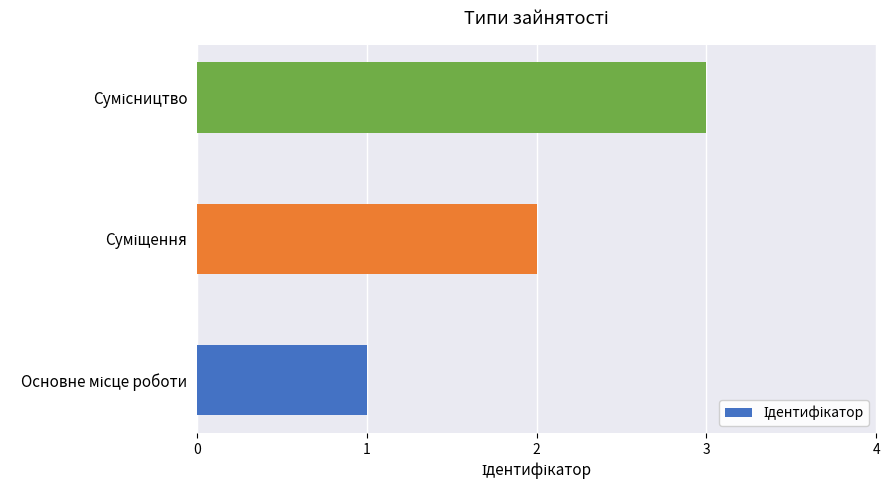

How many data points does each series have?

3